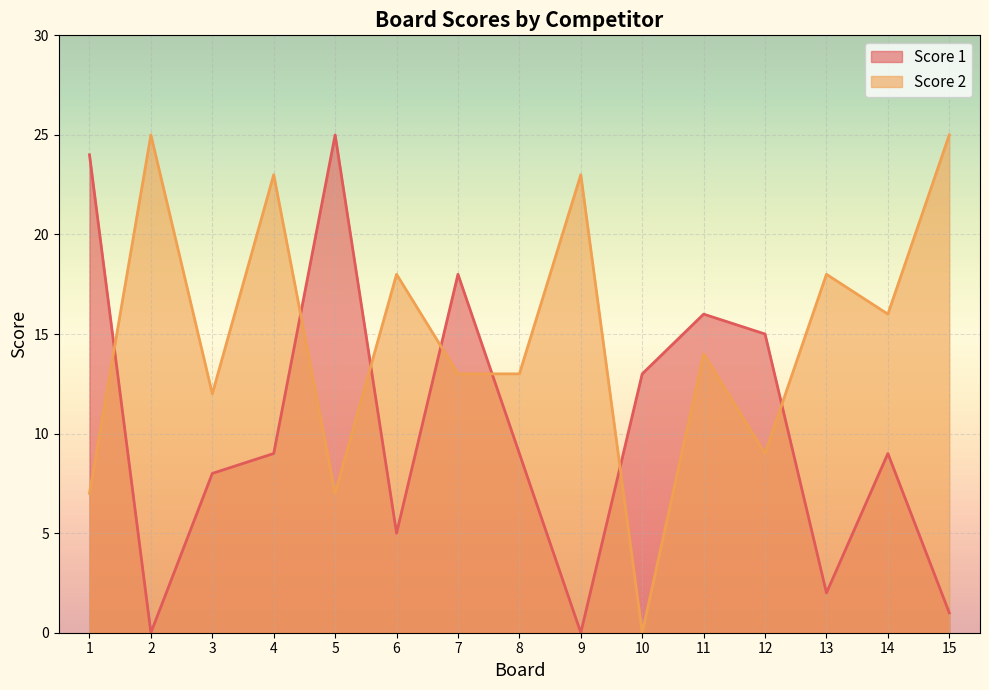

How many interior local valleys does the Score 2 series have?

5